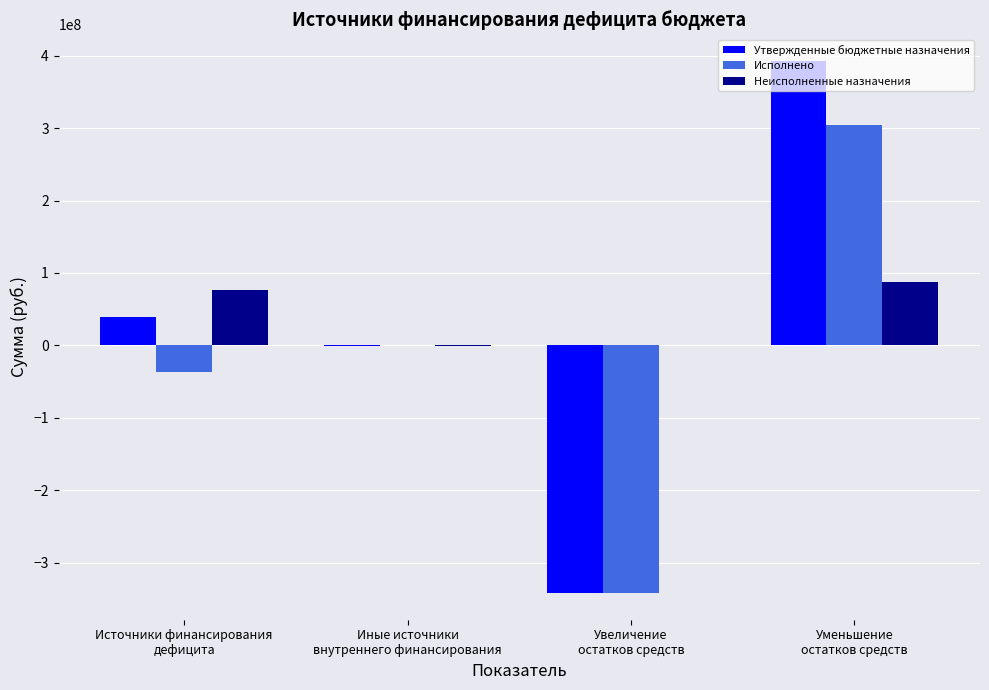

What is the maximum value shown in the chart?

392876354.0